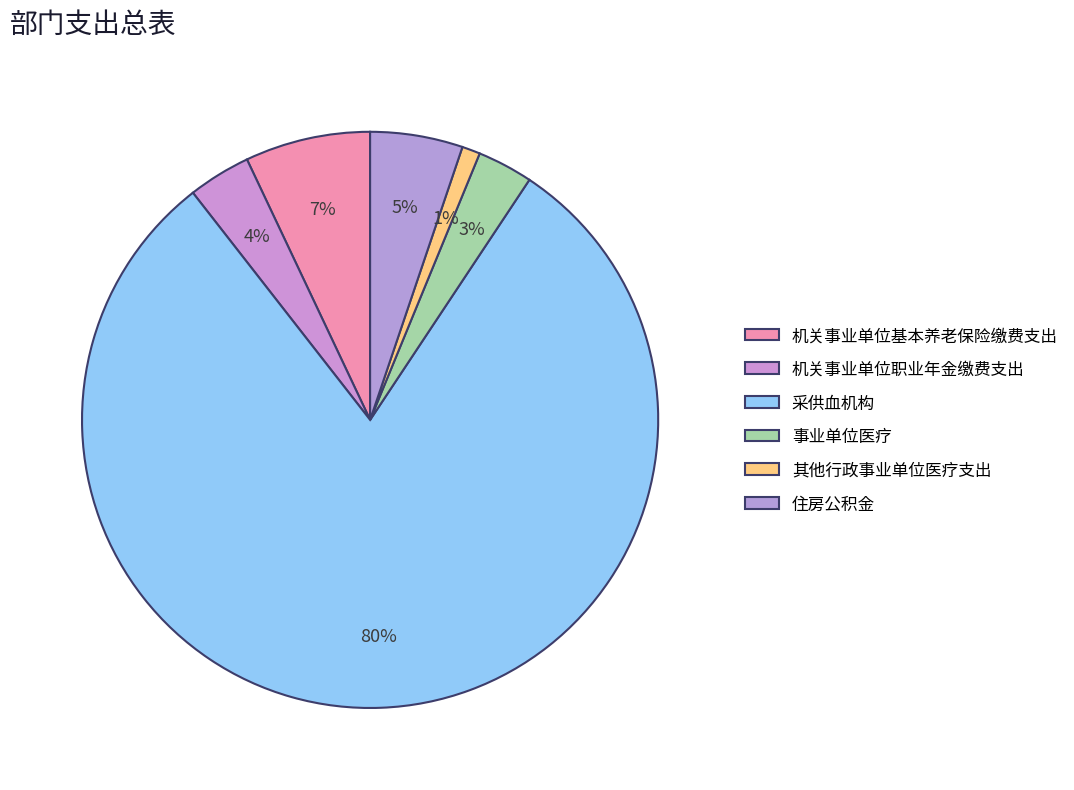

Count the number of slices in the pie.

6